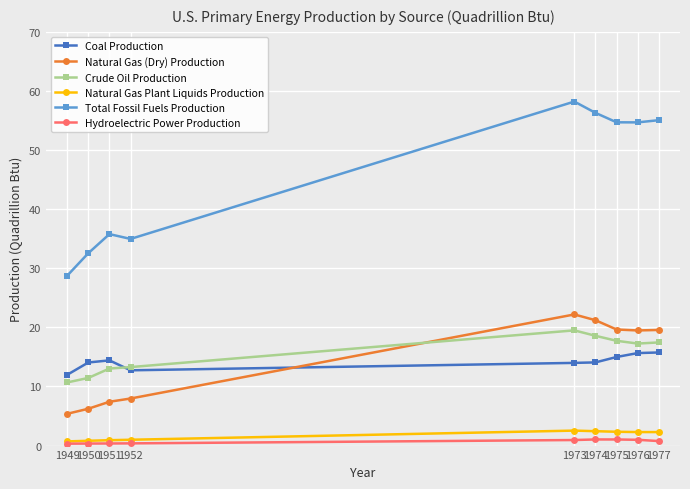

True or false: Total Fossil Fuels Production and Coal Production cross at least once.

False